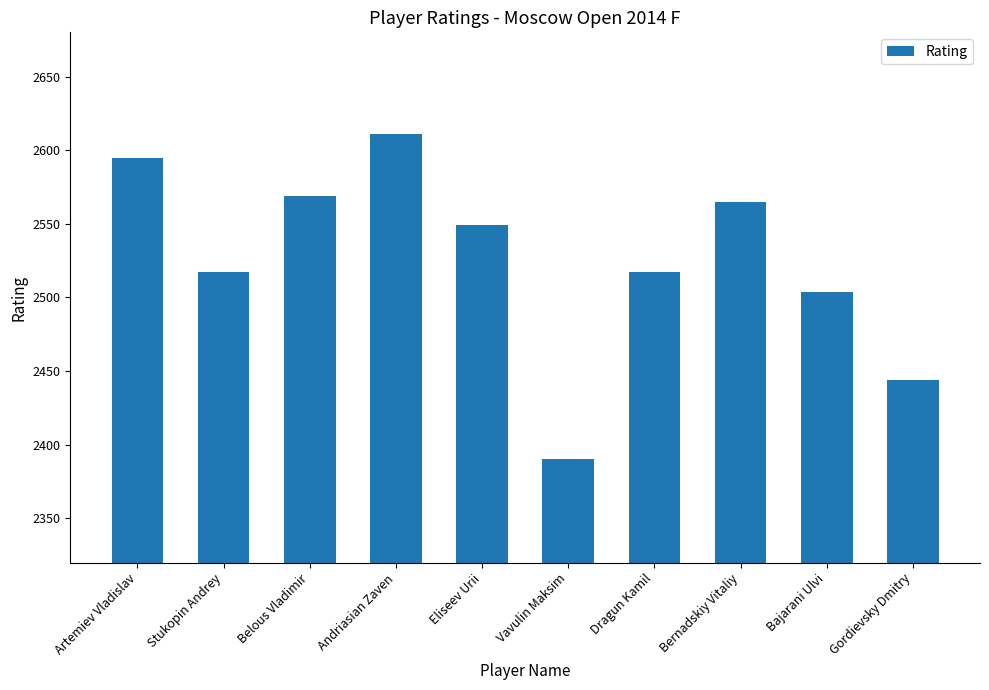

How many values are below 2549?

5